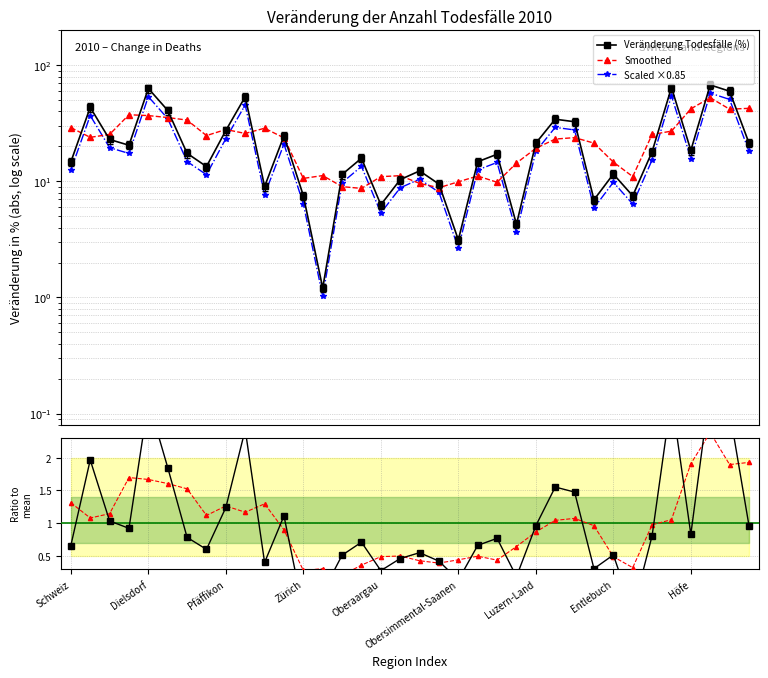

At which category is the sum across all series the highest?

33